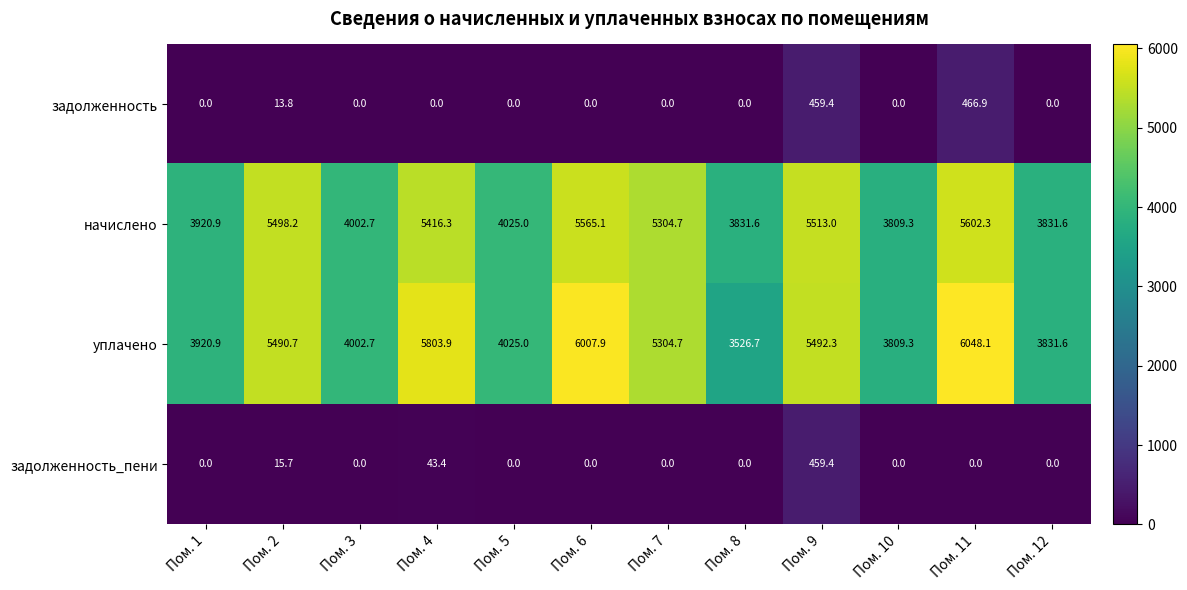

Which series has the largest range (max minus min)?

уплачено